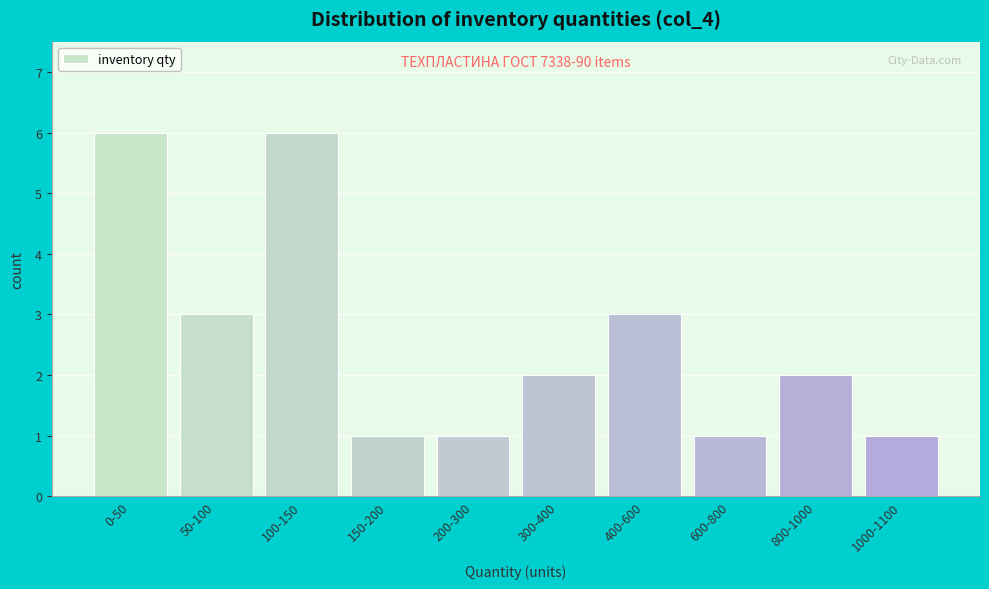

Reading left to right, transcribe all the data shown in this chart.

6	3	6	1	1	2	3	1	2	1